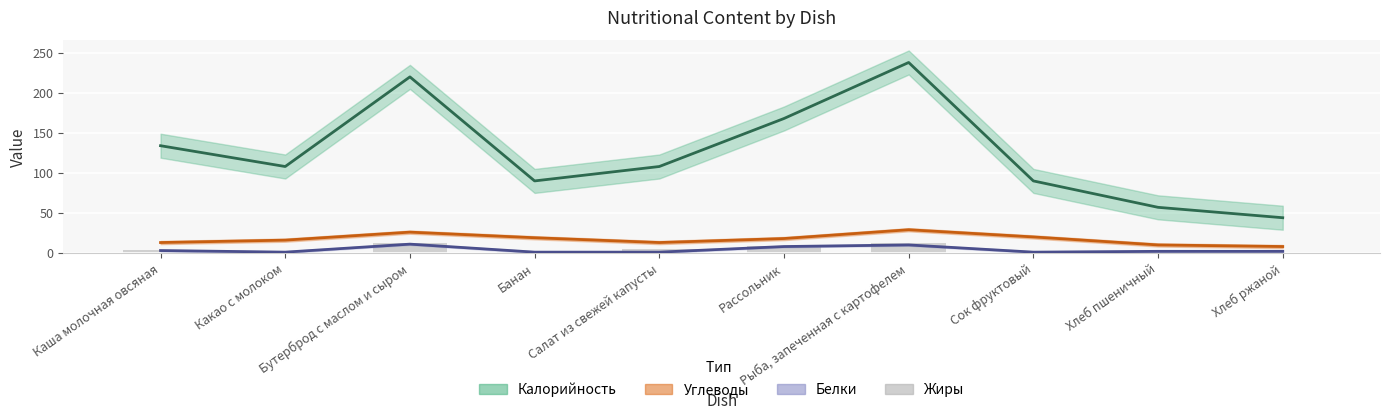

The value at Банан is 2. True or false?

False